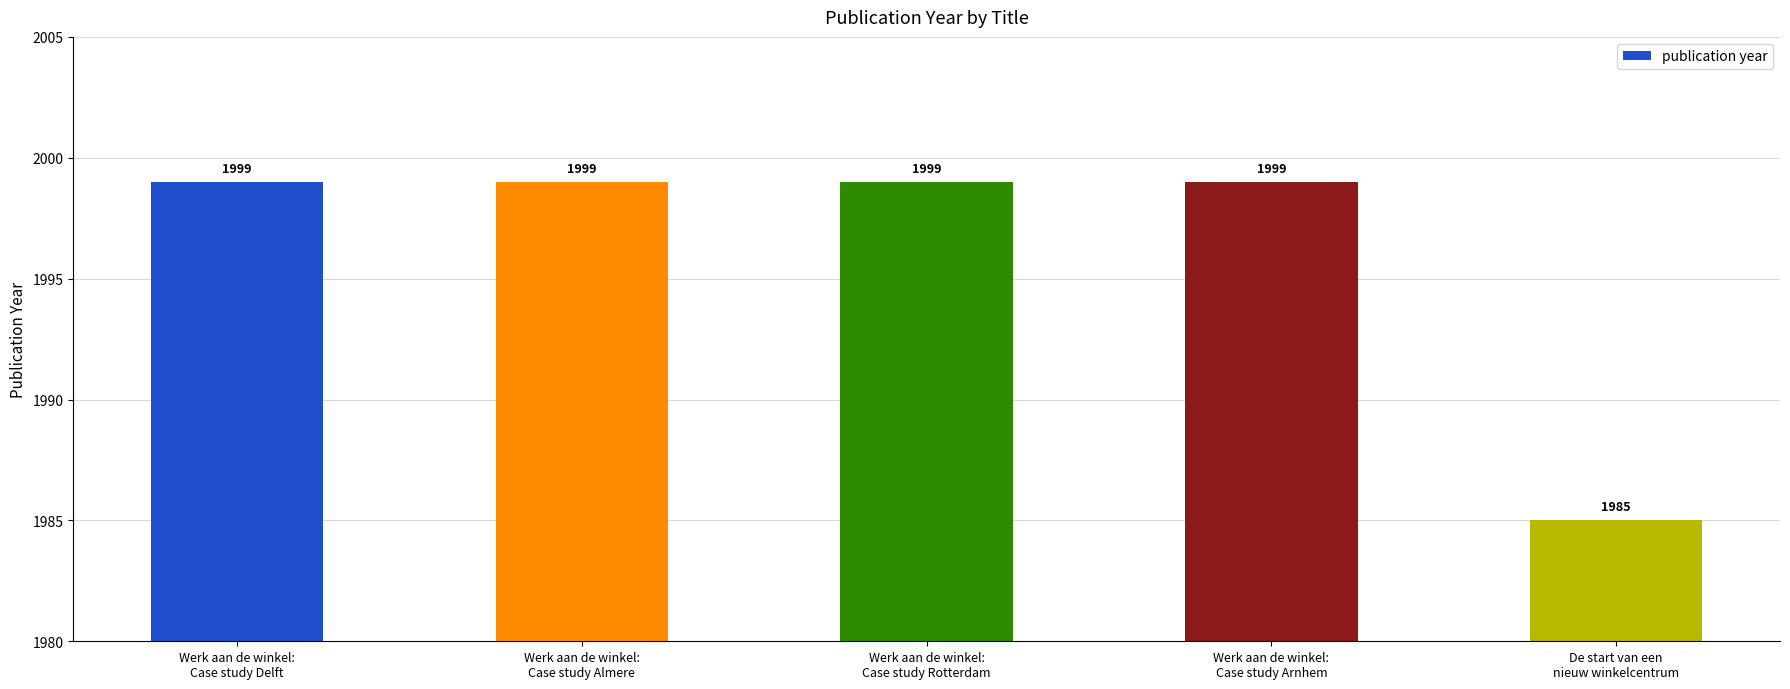

The value at Werk aan de winkel:
Case study Arnhem is 578. True or false?

False